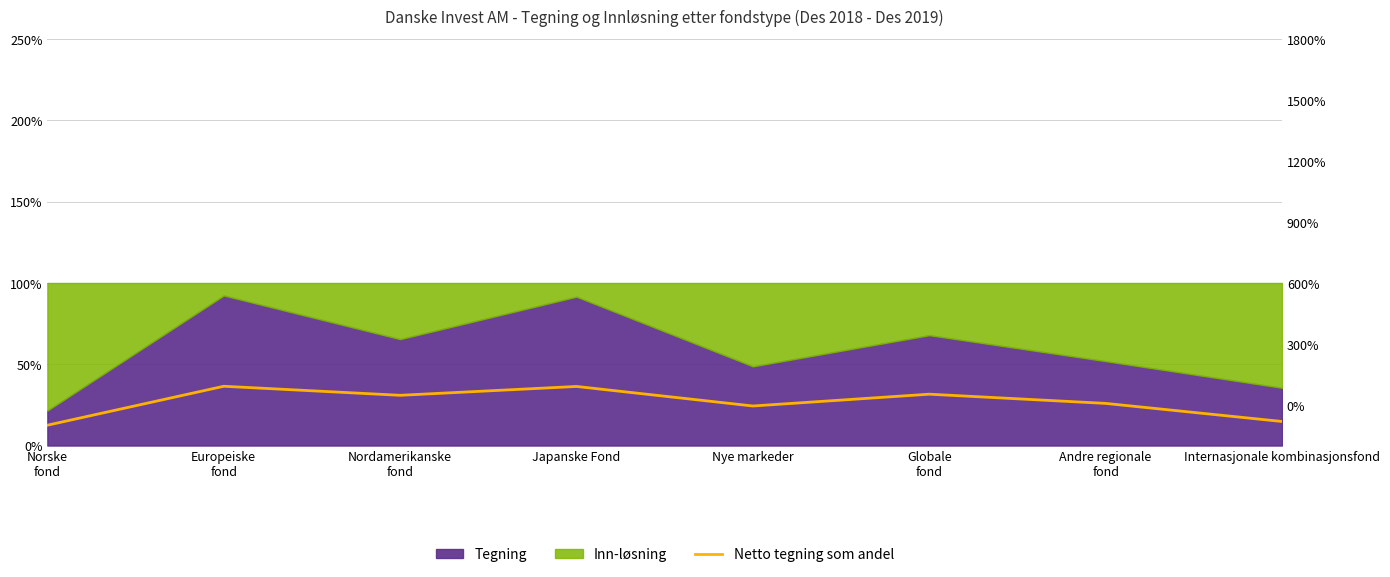

How many data points are above 0?

5